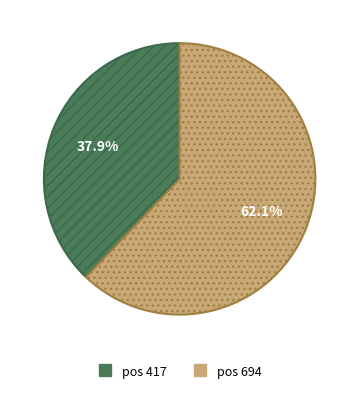

Is there any slice that represents more than half of the pie?

Yes